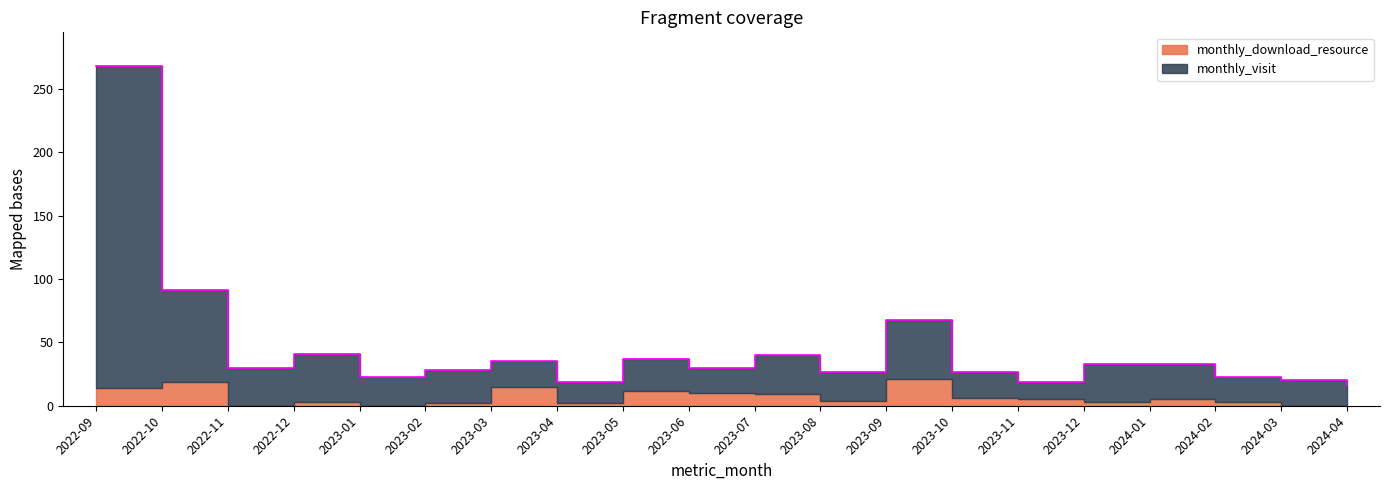

What is the change in value from 2023-10 to 2024-01?

+6